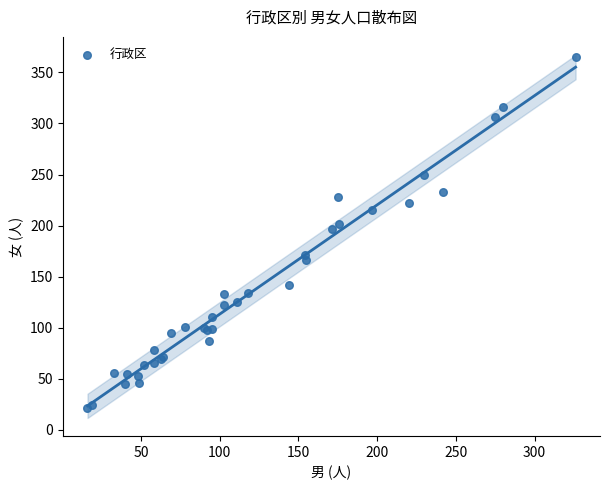

What Y value in the scatter plot is closest to 193?

197